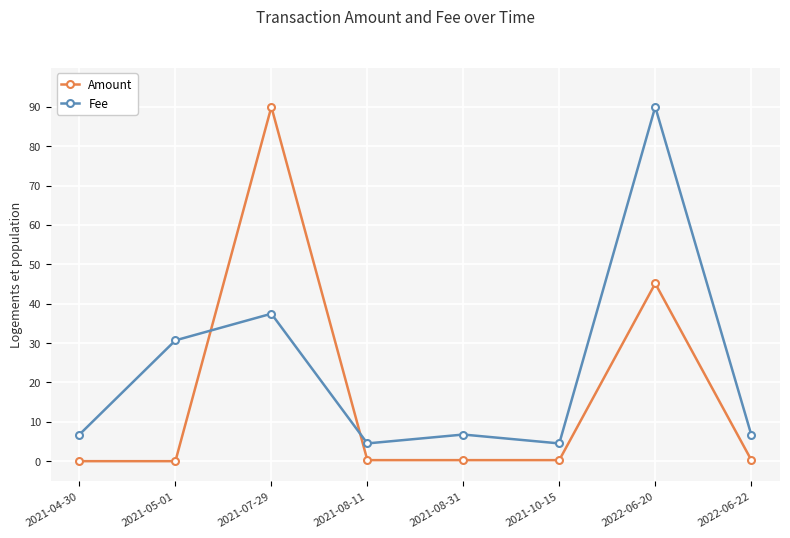

Which series ends up on top after the final intersection of Fee and Amount?

Fee